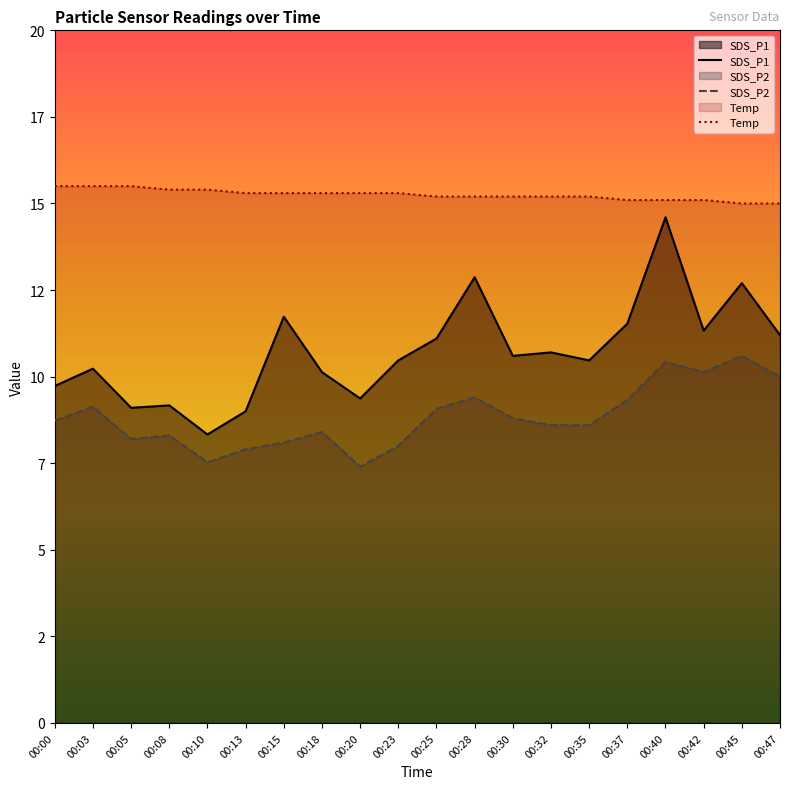

The value of Temp at 00:13 is 15.3. True or false?

True